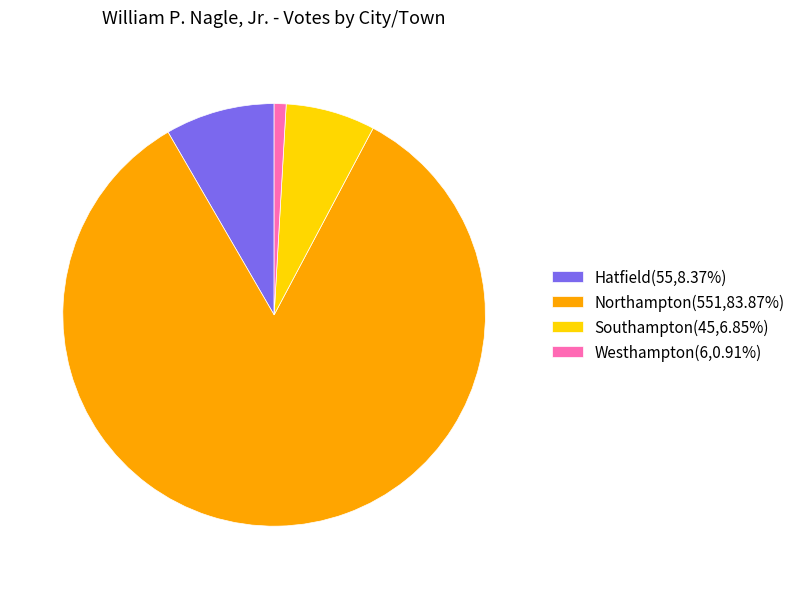

Approximately how many times larger is the value at Southampton compared to Westhampton?

7.5